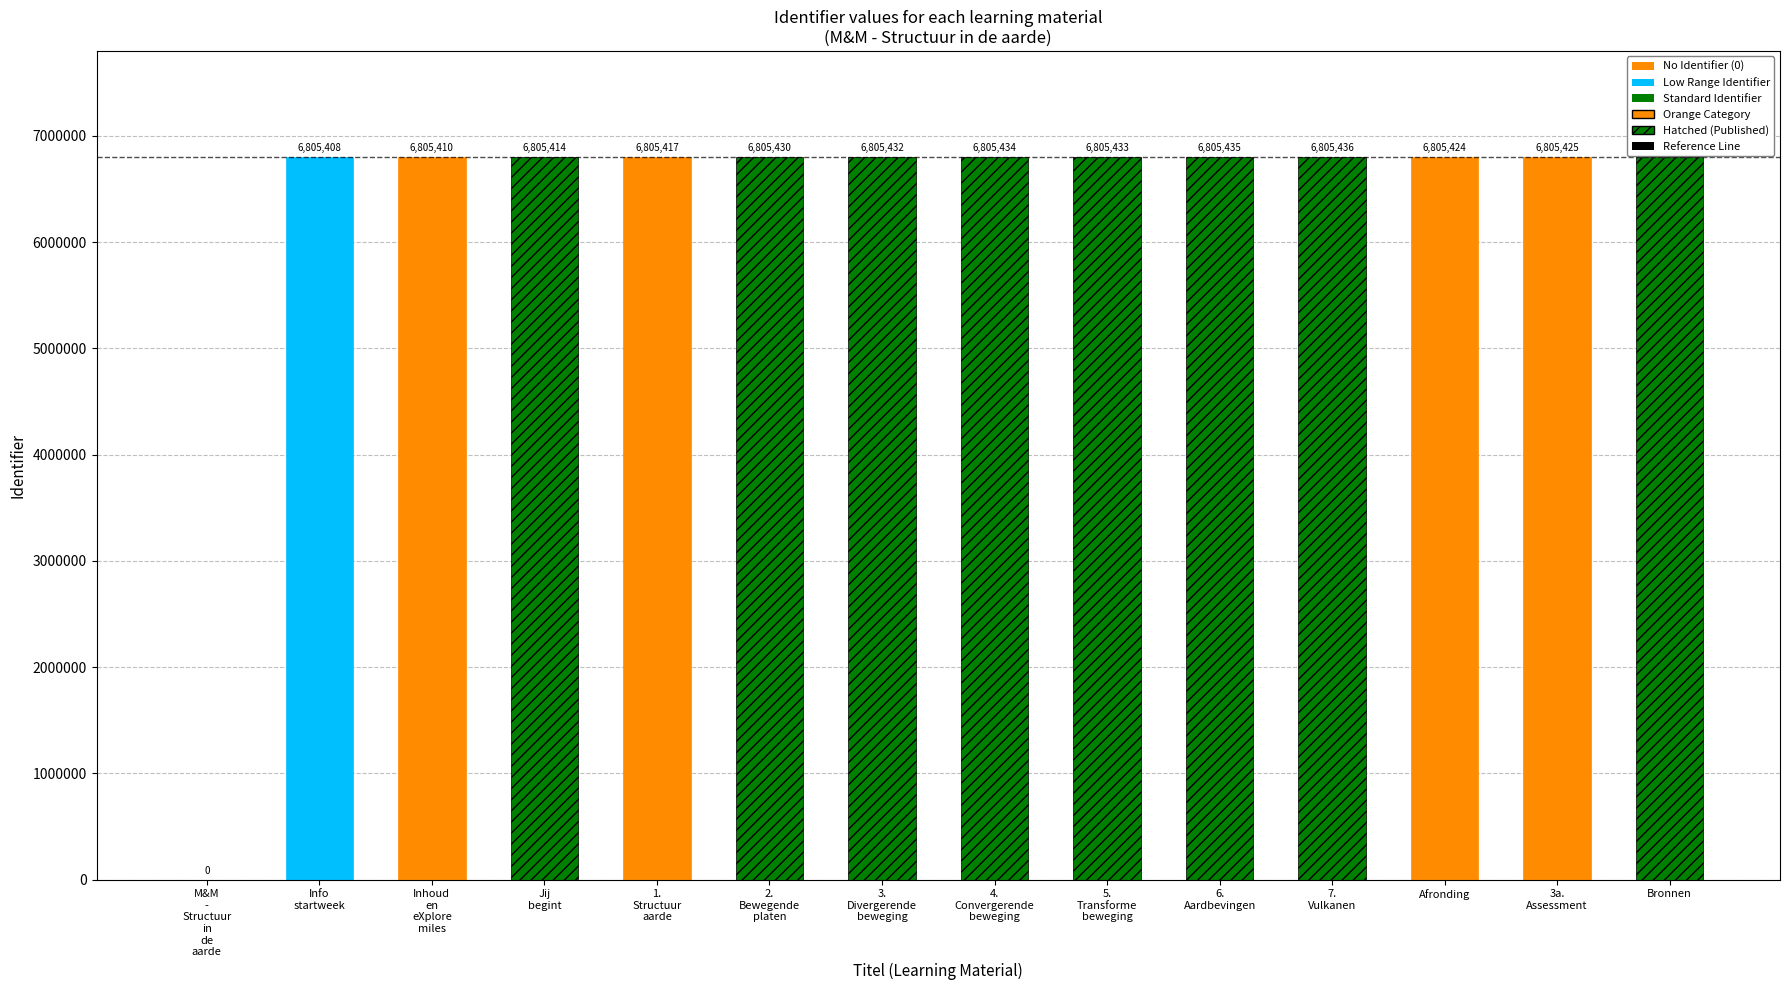

Count the number of values greater than 6805428.

6